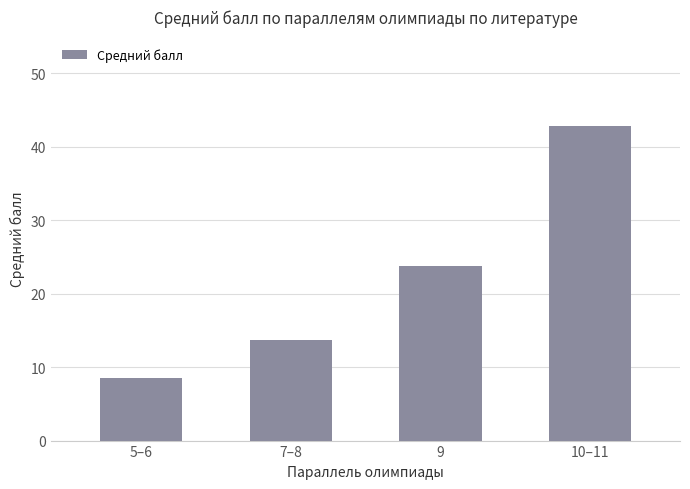

What is the value of the 2nd bar from the left?

13.7